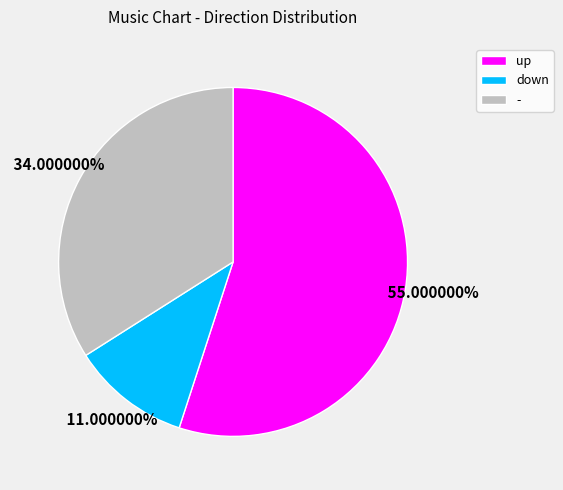

Count the number of slices in the pie.

3